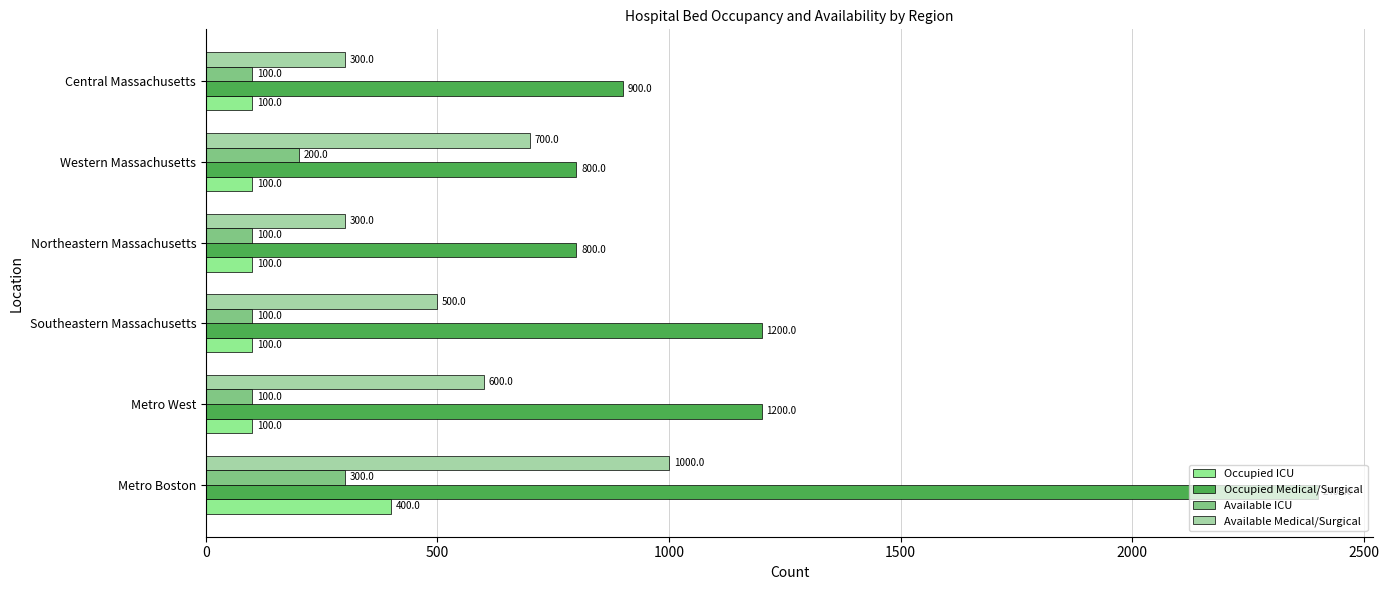

Rank the series by their maximum value, from highest to lowest.

Occupied Medical/Surgical, Available Medical/Surgical, Occupied ICU, Available ICU